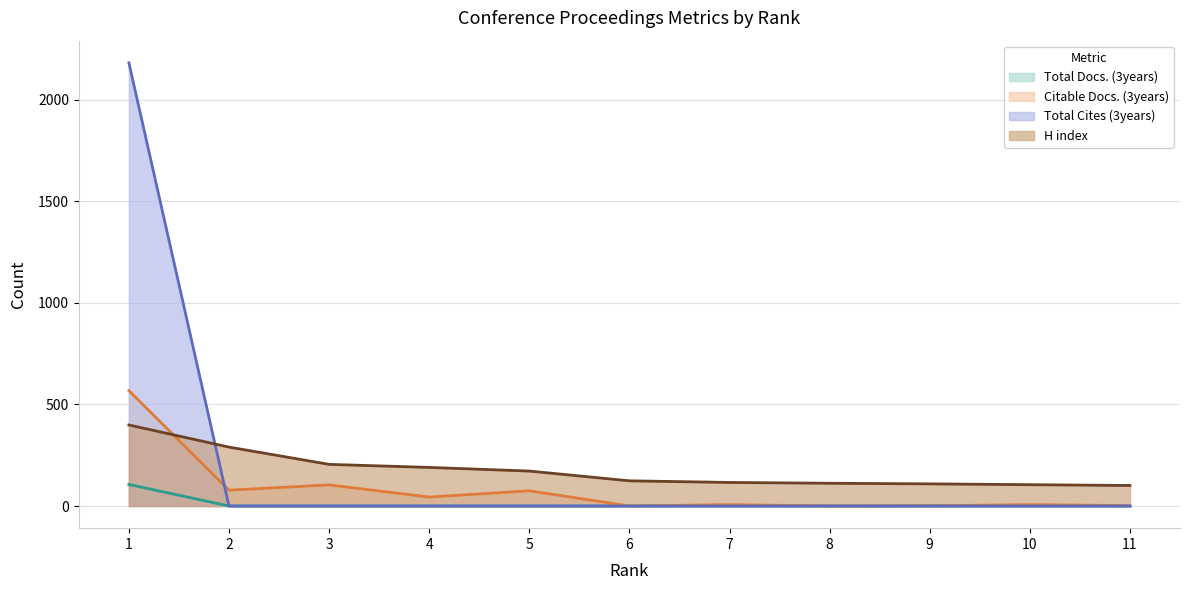

The Total Cites (3years) series shows 0 at 3. True or false?

True